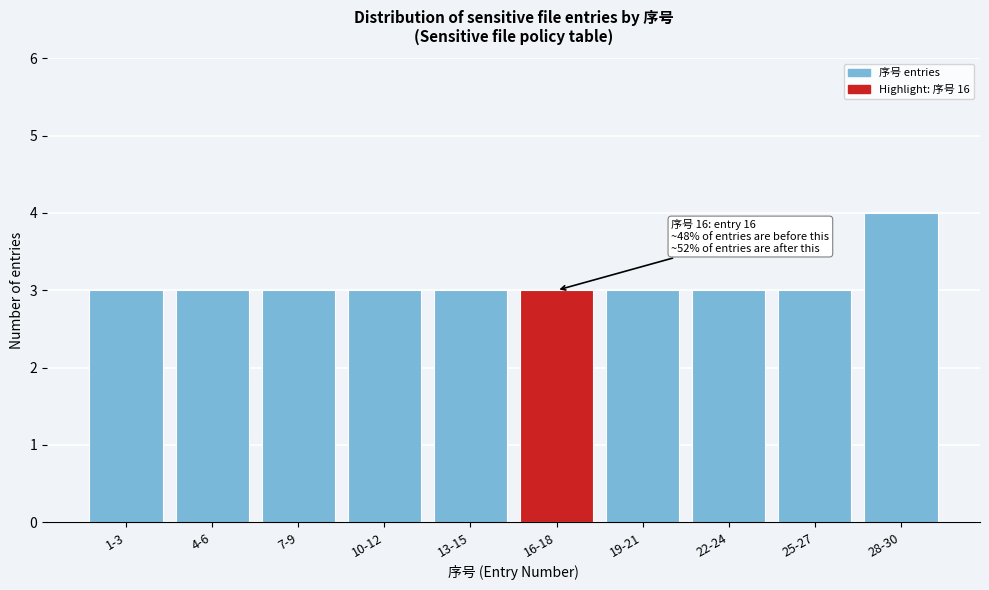

Reading right to left, transcribe all the data shown in this chart.

28-30=4	25-27=3	22-24=3	19-21=3	16-18=3	13-15=3	10-12=3	7-9=3	4-6=3	1-3=3